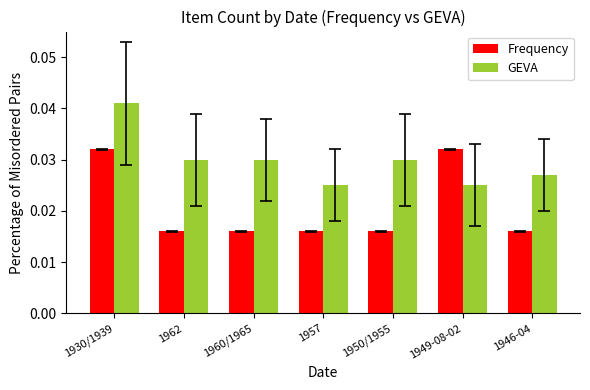

How many Frequency values are between 0 and 1?

7